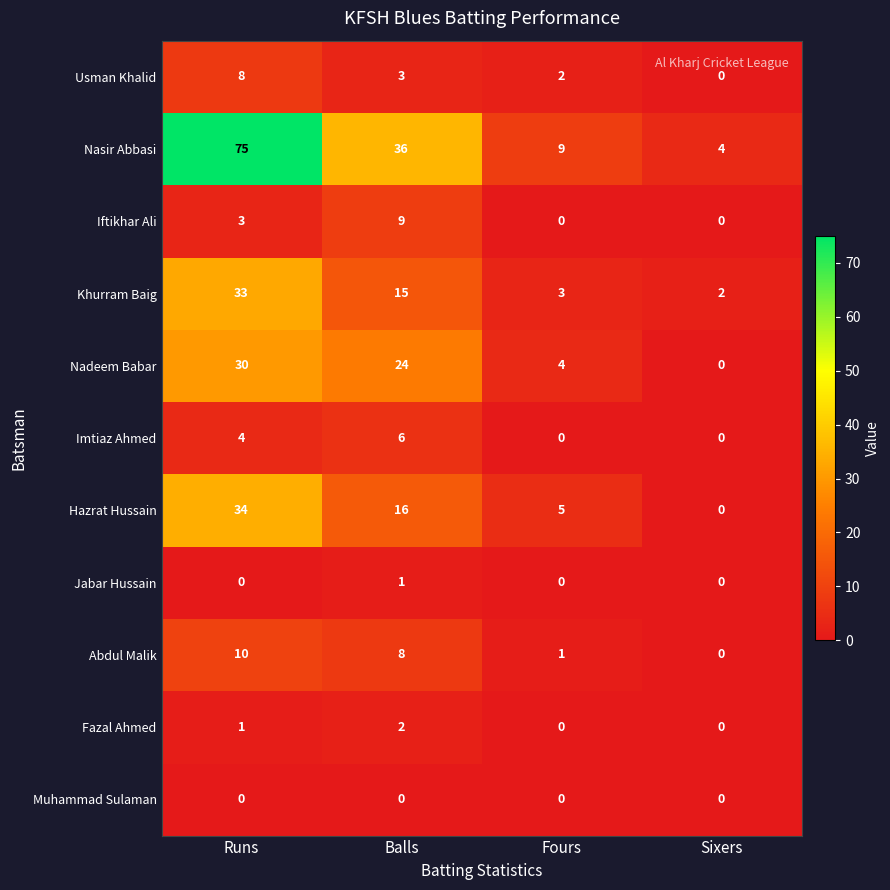

How many distinct data groups are displayed?

11